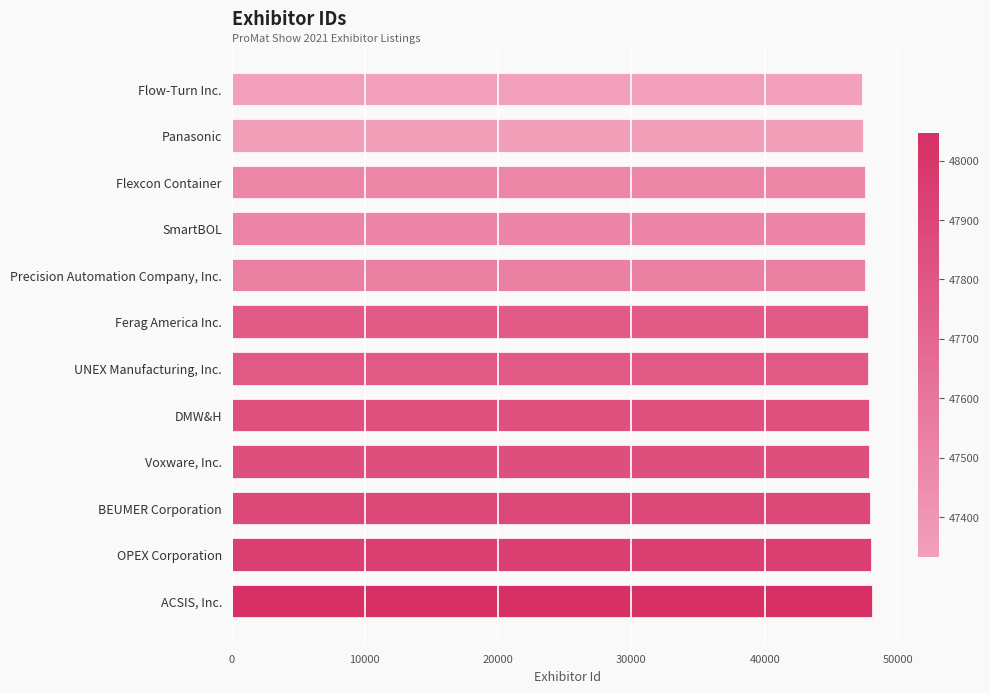

What value does the data have at UNEX Manufacturing, Inc.?

47780